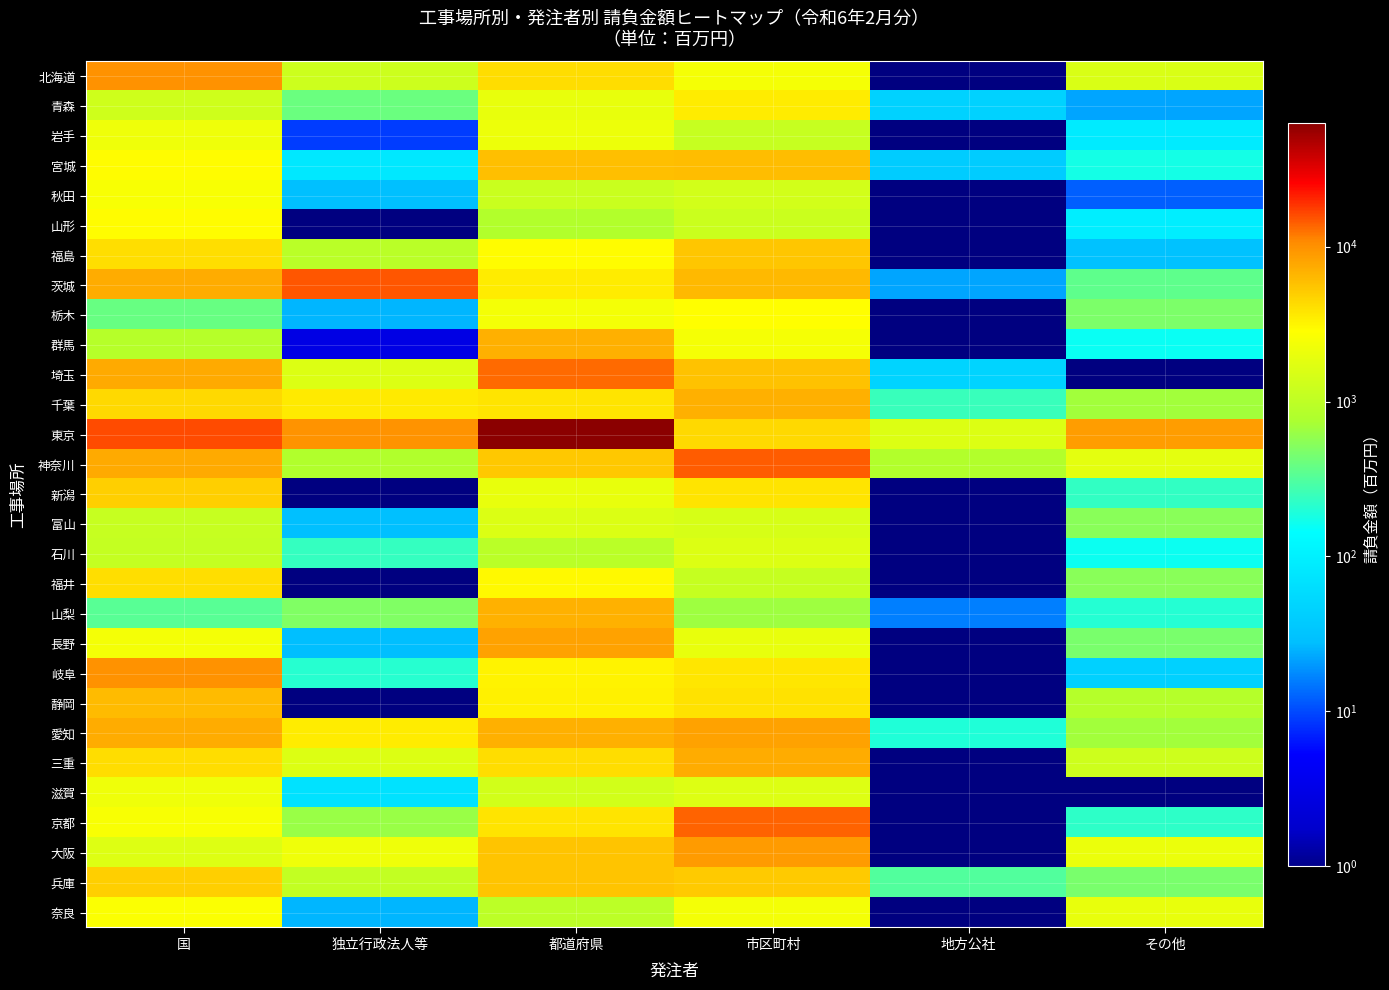

How many values in 岐阜 are above zero?

5